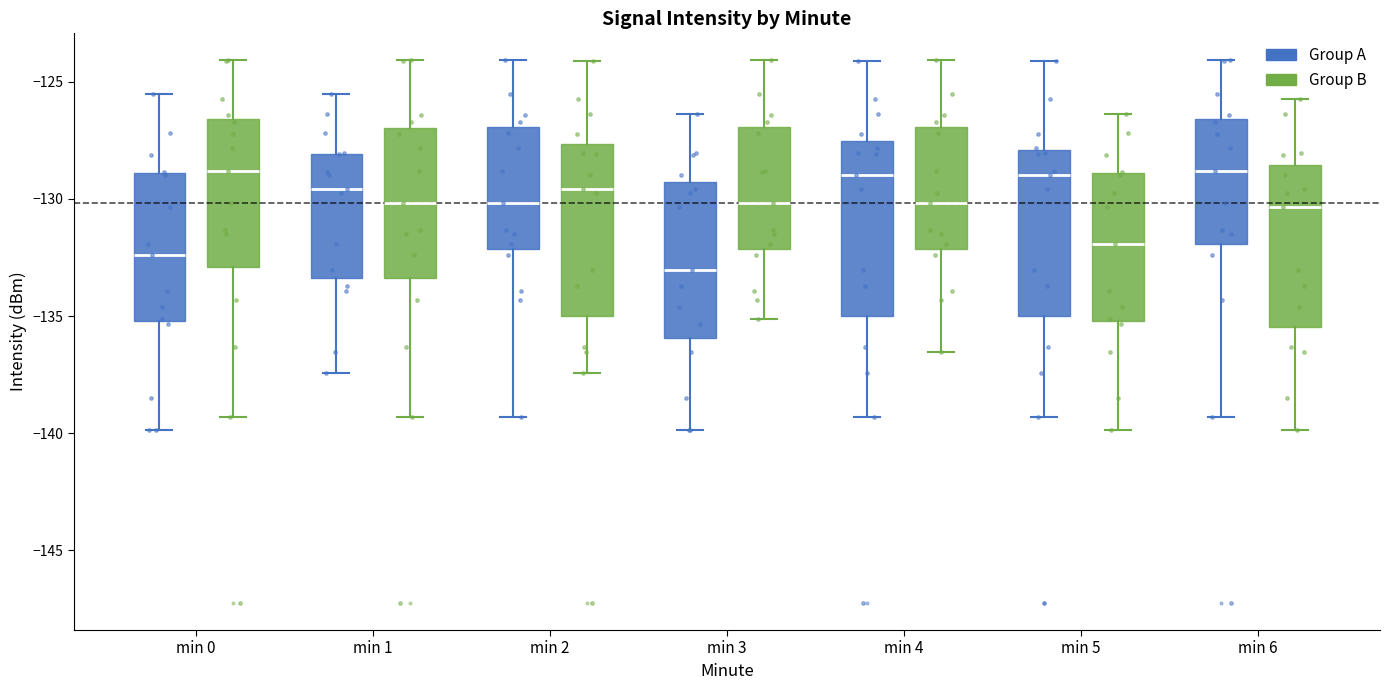

Which box's median line is the lowest?

min 3 (Group A)